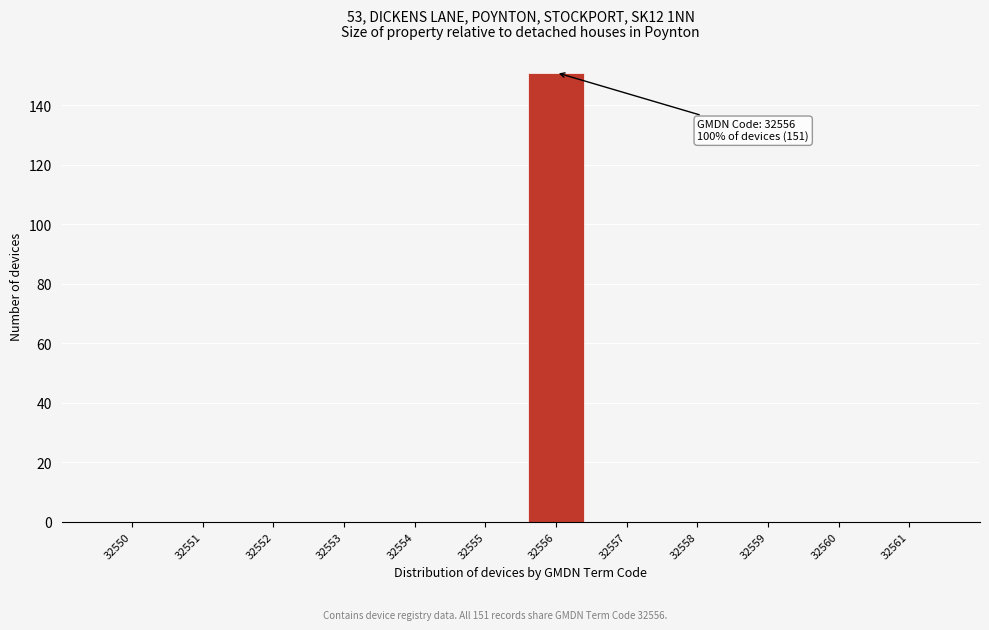

Reading left to right, extract all data points from this chart.

32550=0	32551=0	32552=0	32553=0	32554=0	32555=0	32556=151	32557=0	32558=0	32559=0	32560=0	32561=0